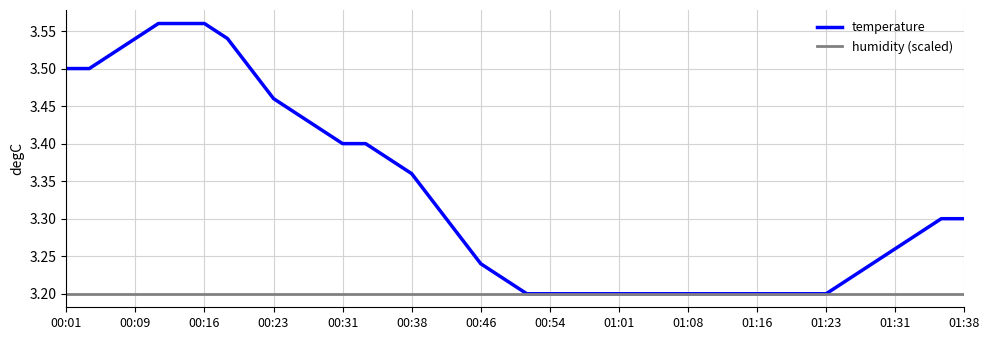

List the series in order of their overall mean, lowest first.

humidity (scaled), temperature